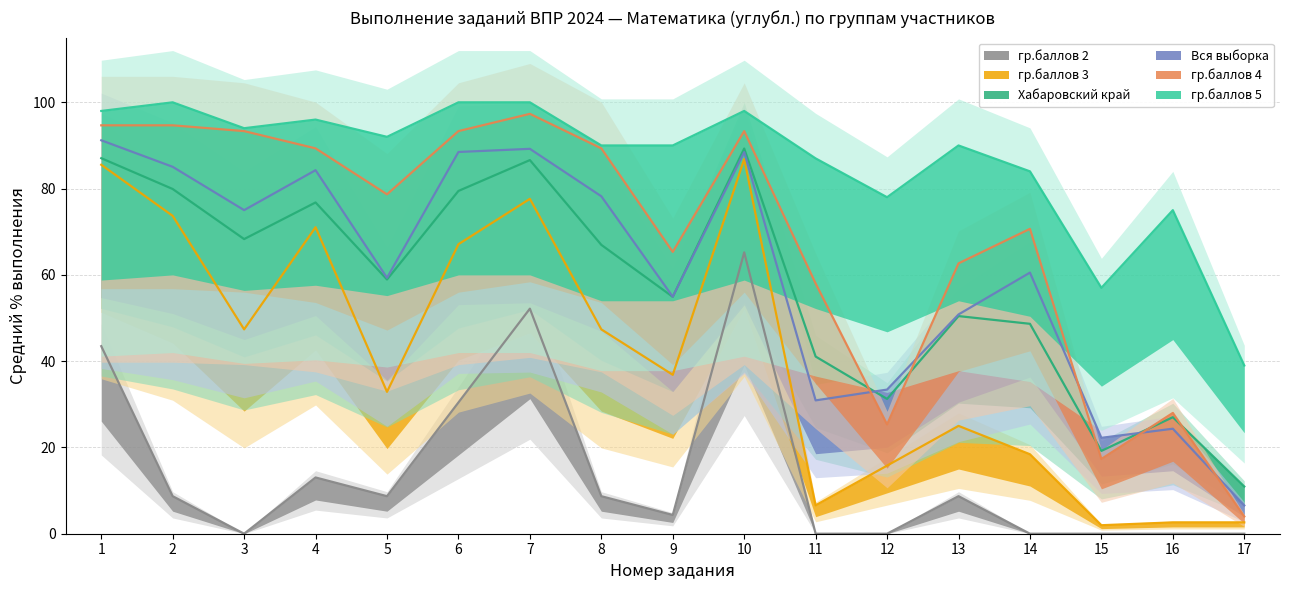

Which has a higher value, 13 or 3?

3